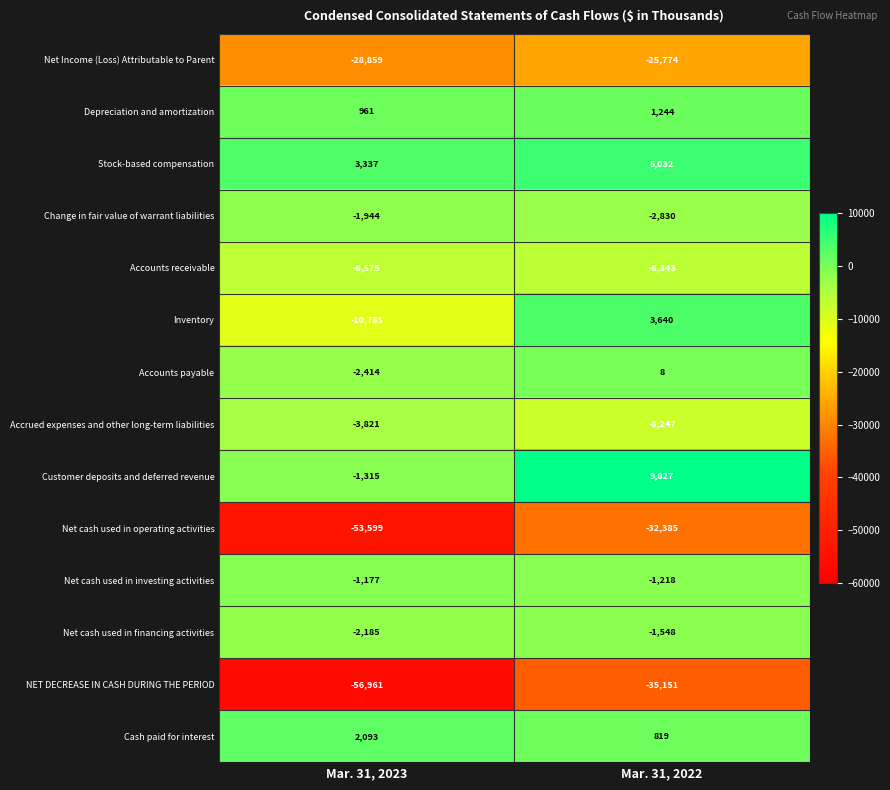

What is the difference between the maximum and minimum values in the Accounts payable series?

2422